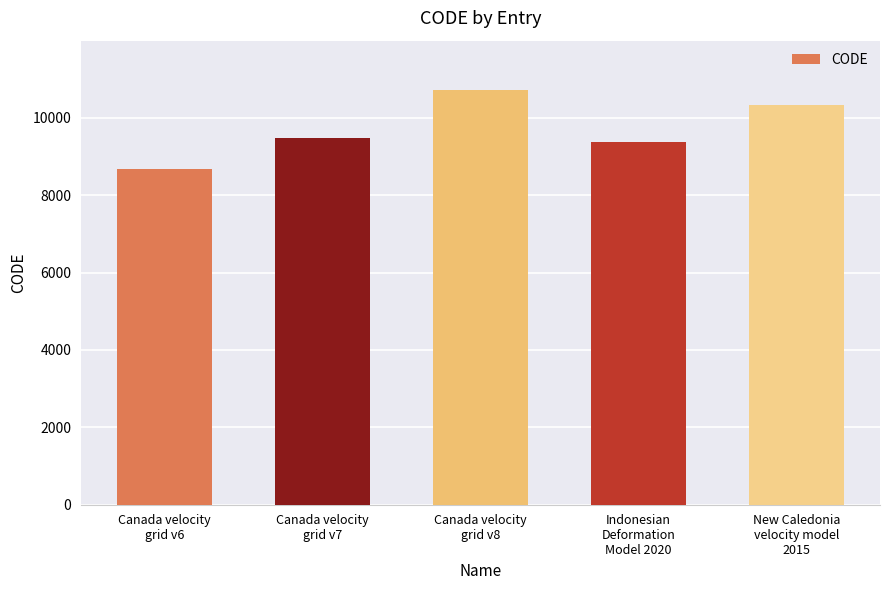

The chart shows a value of 14767 at Indonesian
Deformation
Model 2020. True or false?

False